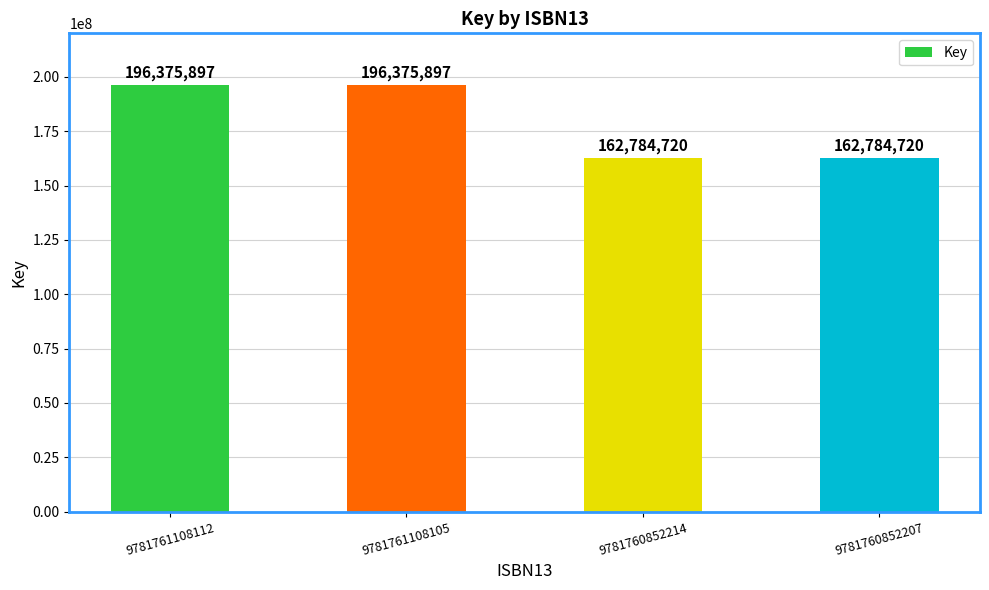

What is the value of the 4th bar from the left?

162784720